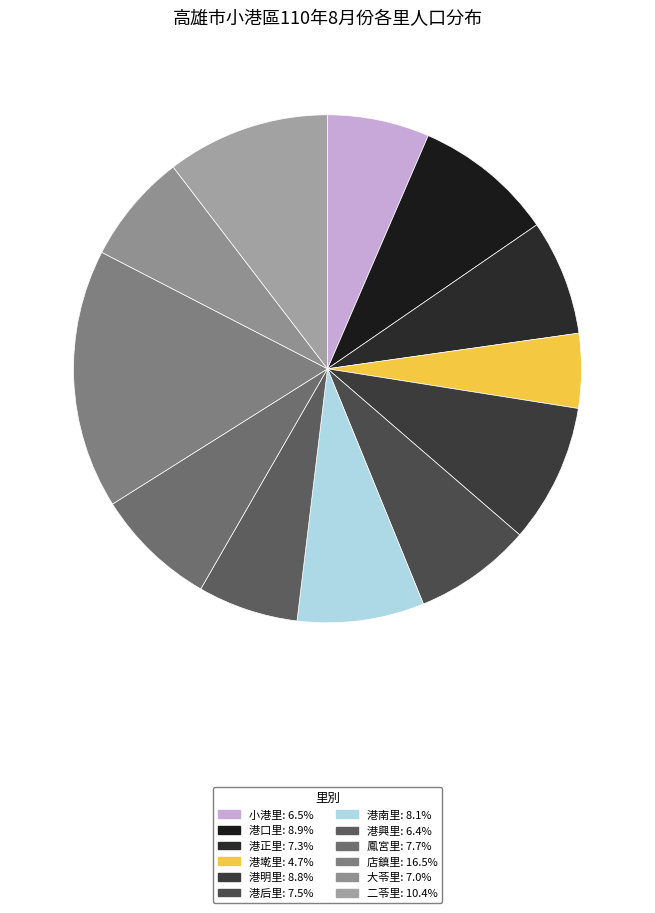

What portion of the pie excludes 店鎮里?

83.5%